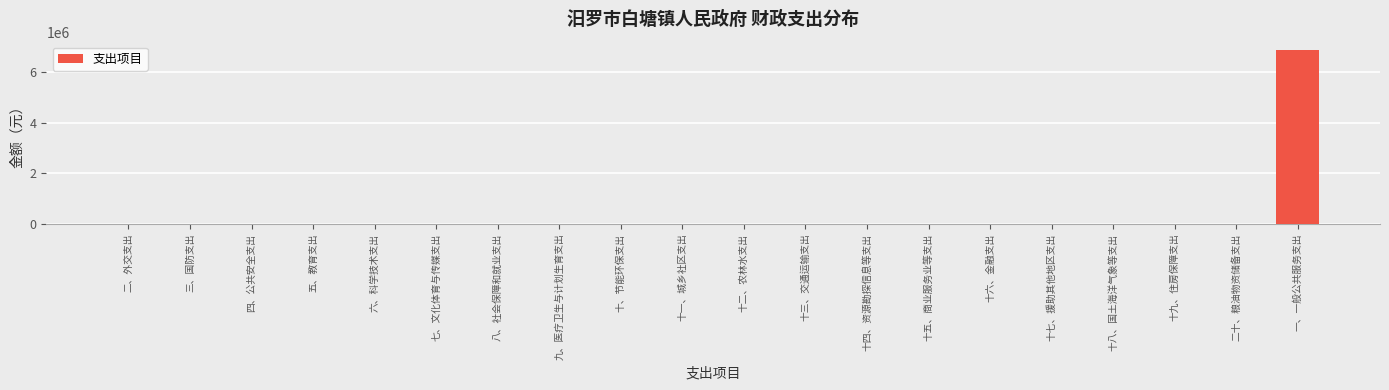

Reading left to right, extract all data points from this chart.

二、外交支出=0.0	三、国防支出=0.0	四、公共安全支出=0.0	五、教育支出=0.0	六、科学技术支出=0.0	七、文化体育与传媒支出=0.0	八、社会保障和就业支出=0.0	九、医疗卫生与计划生育支出=0.0	十、节能环保支出=0.0	十一、城乡社区支出=0.0	十二、农林水支出=0.0	十三、交通运输支出=0.0	十四、资源勘探信息等支出=0.0	十五、商业服务业等支出=0.0	十六、金融支出=0.0	十七、援助其他地区支出=0.0	十八、国土海洋气象等支出=0.0	十九、住房保障支出=0.0	二十、粮油物资储备支出=0.0	一、一般公共服务支出=6860488.0